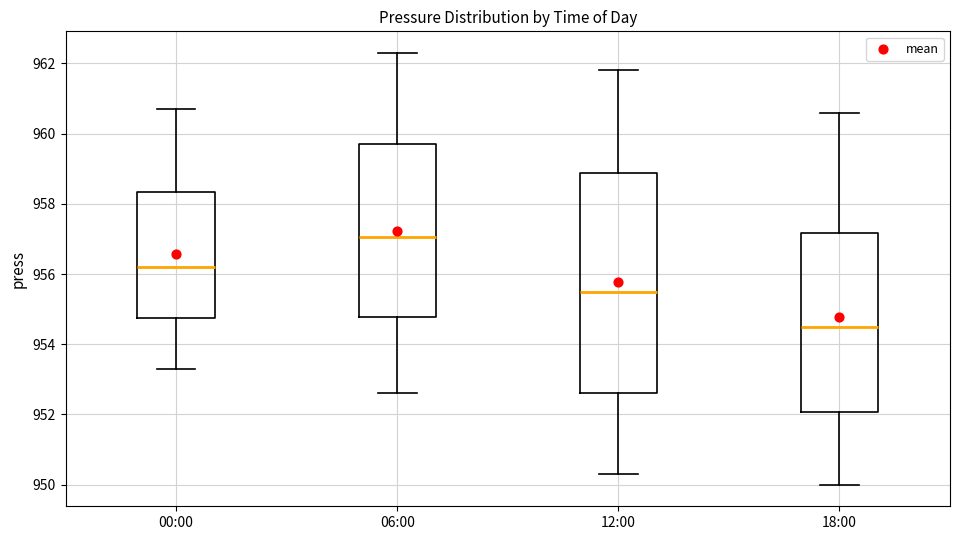

Reading left to right, transcribe this box plot: for each box, give where its median line is, the range the box spans, and where its two whiskers end, as read against the y-axis. The values are not printed on the chart, so give them approximately, as read against the axis.

00:00: median 956.2, box 954.8 to 958.4, whiskers 953.4 to 960.8
06:00: median 957.0, box 954.8 to 959.8, whiskers 952.6 to 962.4
12:00: median 955.6, box 952.6 to 958.8, whiskers 950.4 to 961.8
18:00: median 954.6, box 952.0 to 957.2, whiskers 950.0 to 960.6